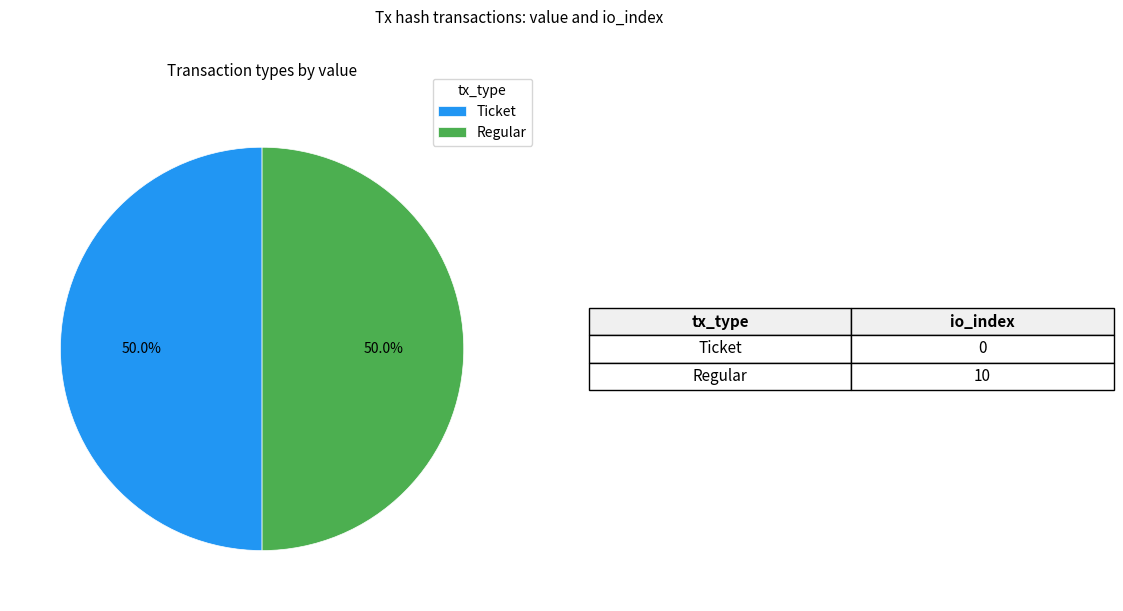

What percentage do Ticket and Regular together represent?

100.0%